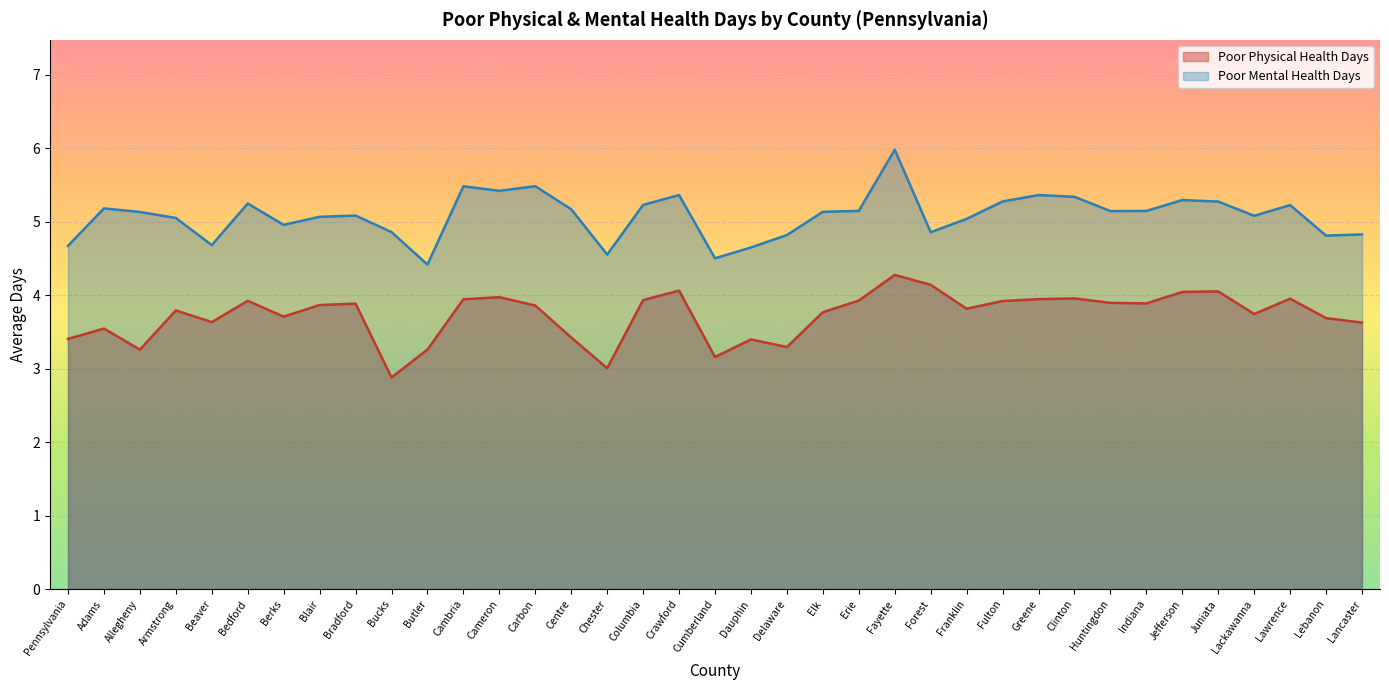

What is the difference between the maximum and minimum values in the Poor Physical Health Days series?

1.4